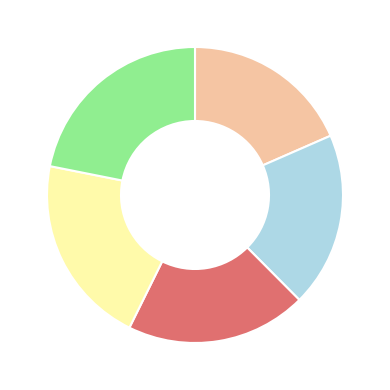

Is there a majority slice in this chart?

No